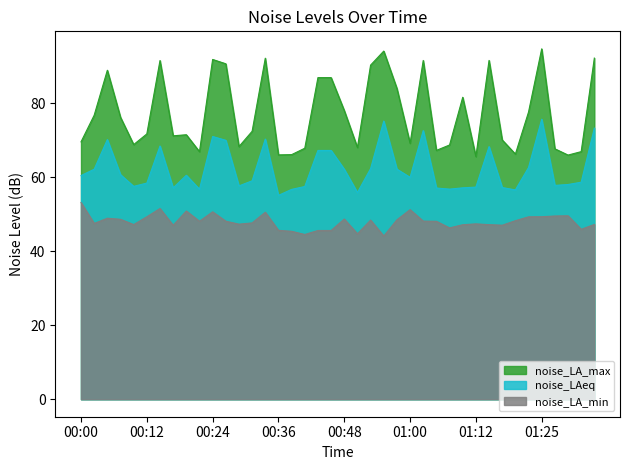

What is the label of the 32nd point from the left?

01:15